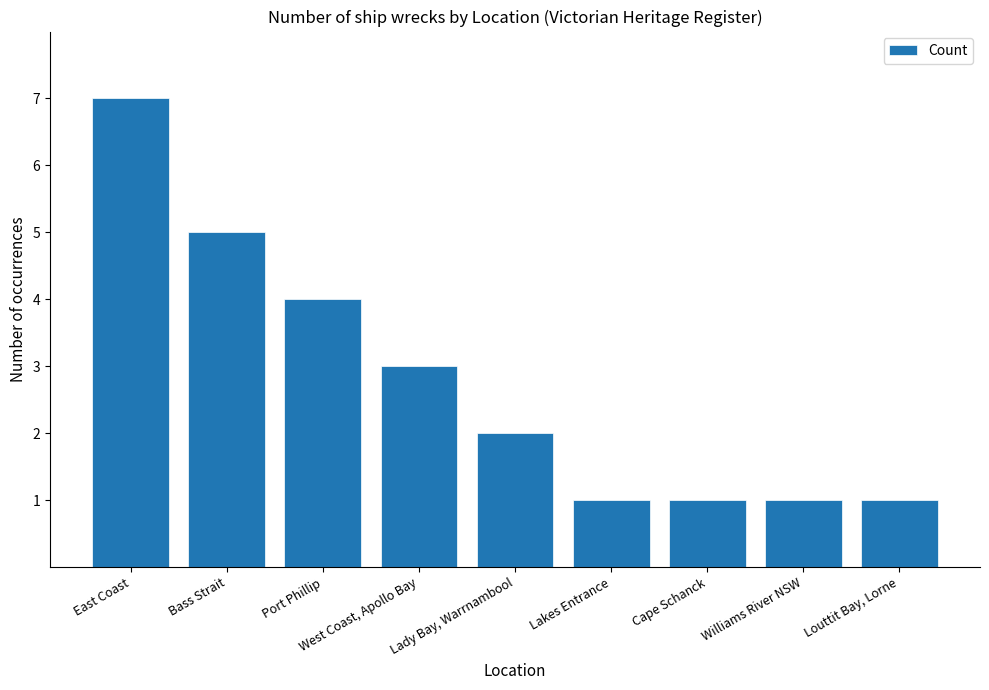

Where is the data nearest to the value 4?

Port Phillip